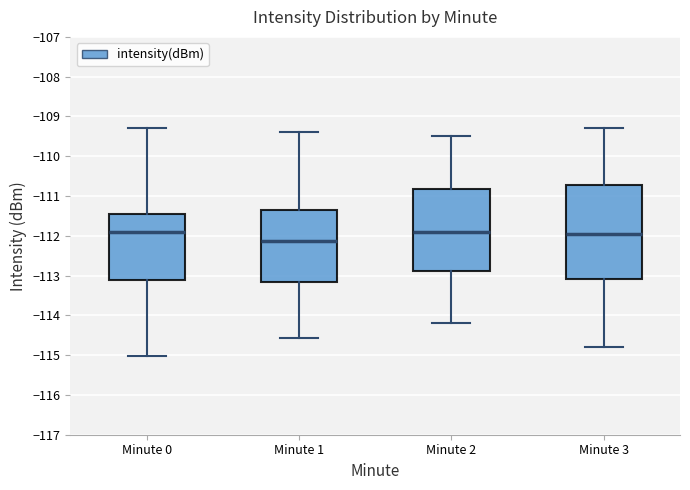

Where is the lower edge of the box for Minute 0 on the y-axis? The values are not printed on the chart, so give them approximately, as read against the axis.

-113.1